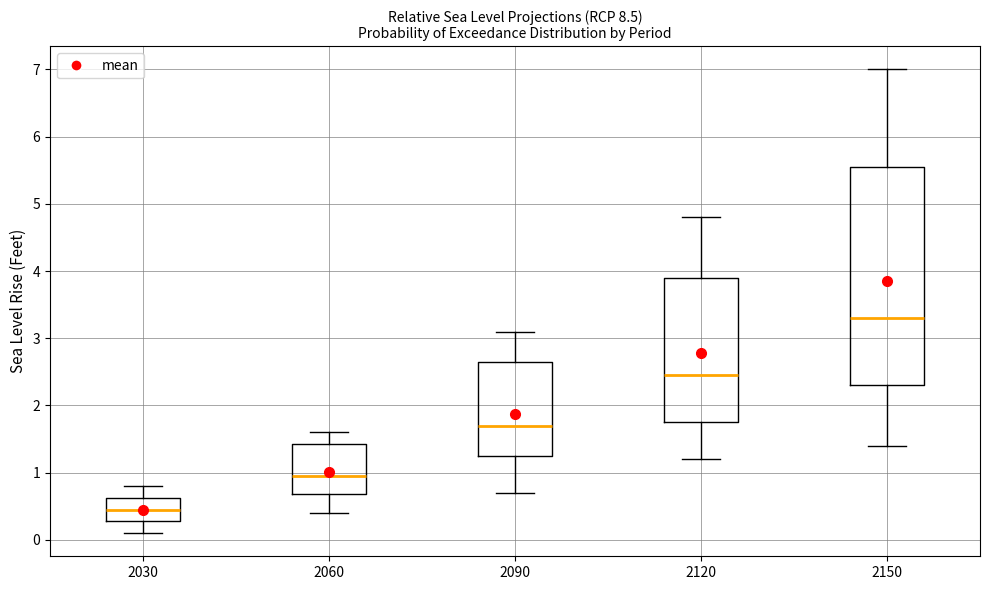

Which box is the tallest, from its lower edge to its upper edge?

2150